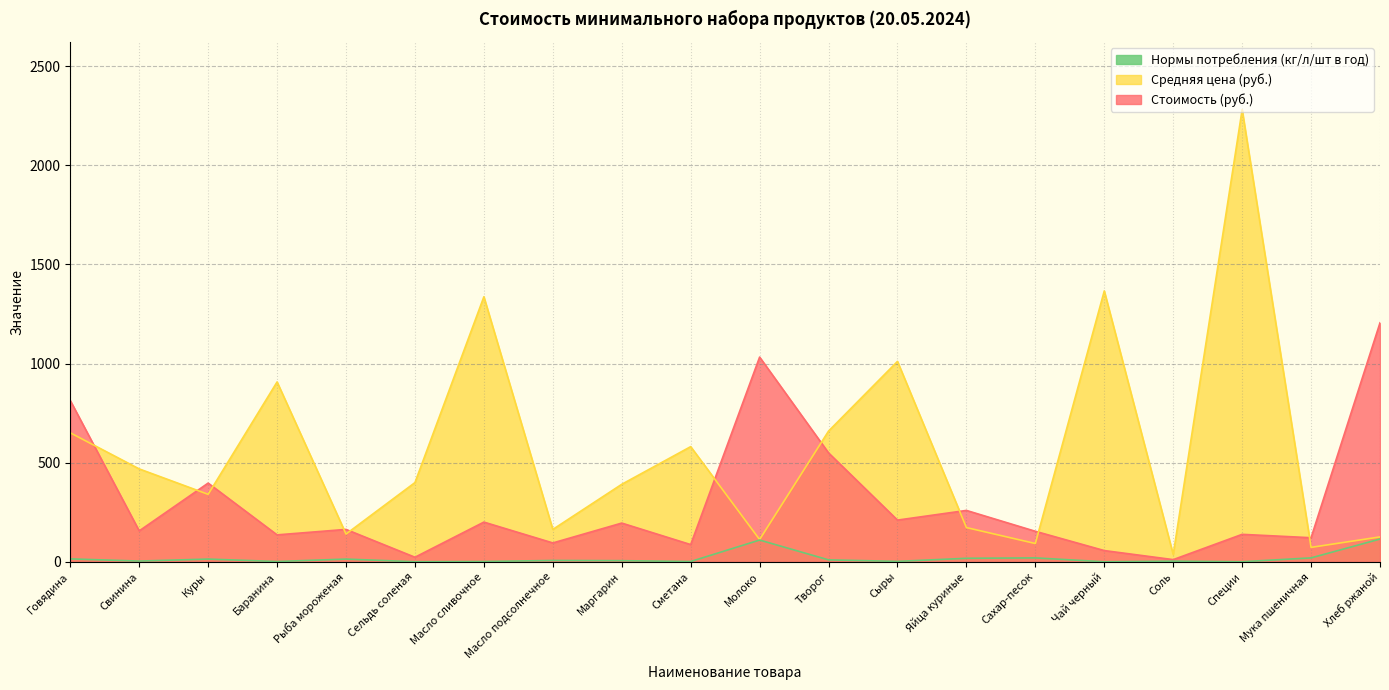

At which category is the sum across all series the highest?

Специи